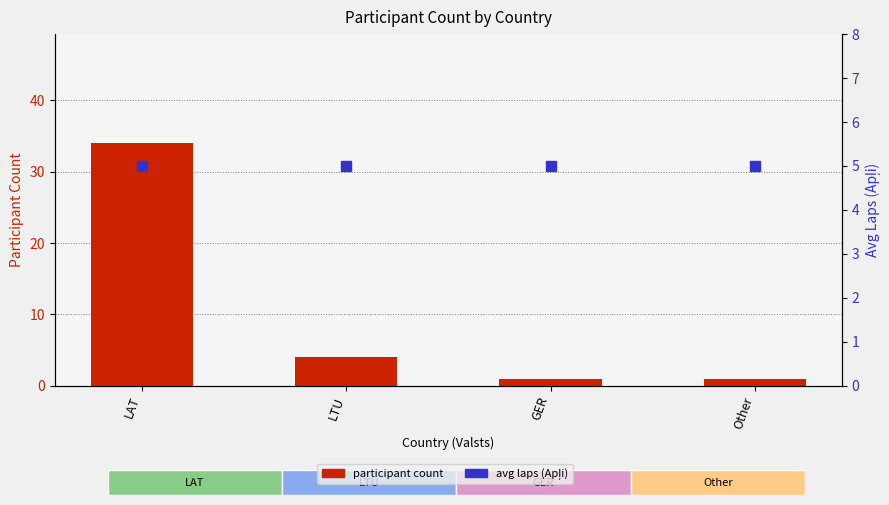

At which category is the sum across all series the highest?

LAT